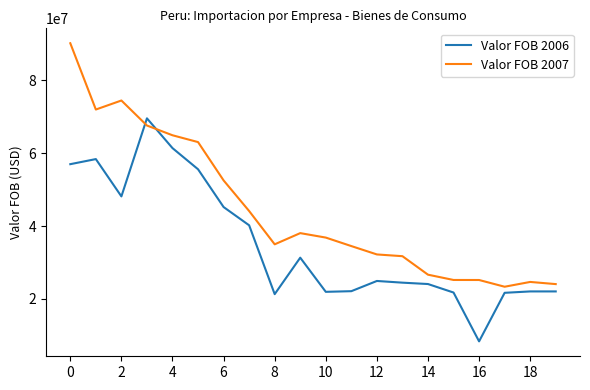

What is the sum of all Valor FOB 2006 values?

701736149.0